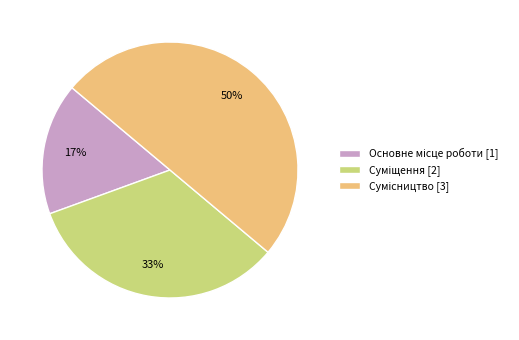

To the nearest percent, what is the difference between the largest and smallest slice percentages?

33%